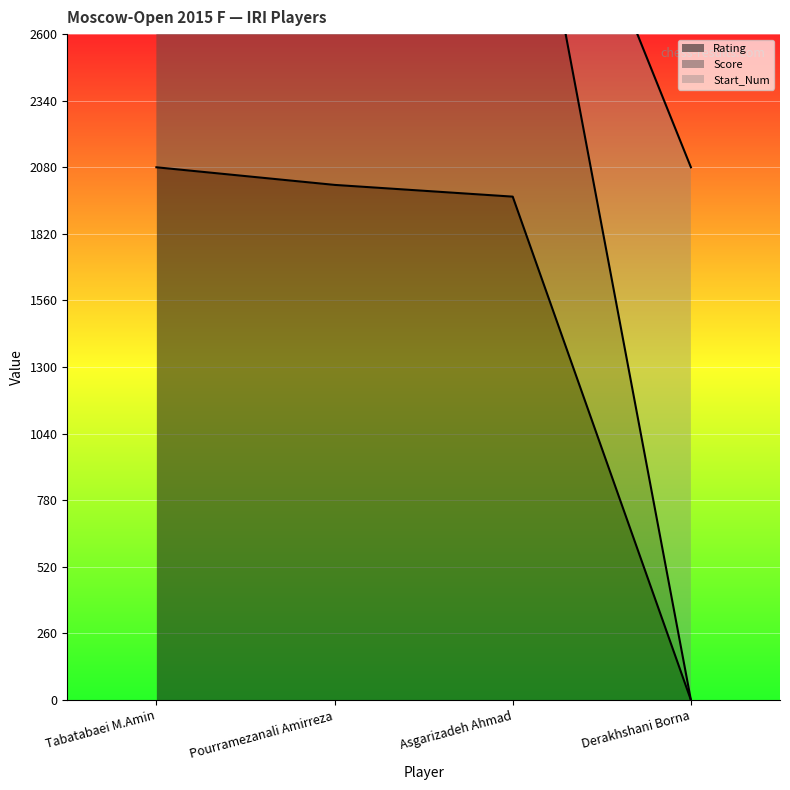

List the series in order of their overall mean, lowest first.

Rating, Start_Num, Score